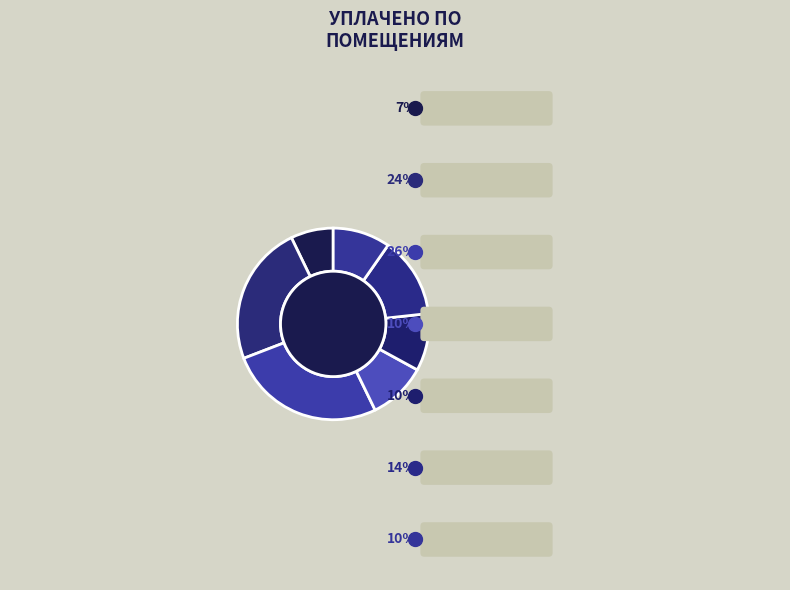

Do 8 and 3 together represent more than half of the pie?

No